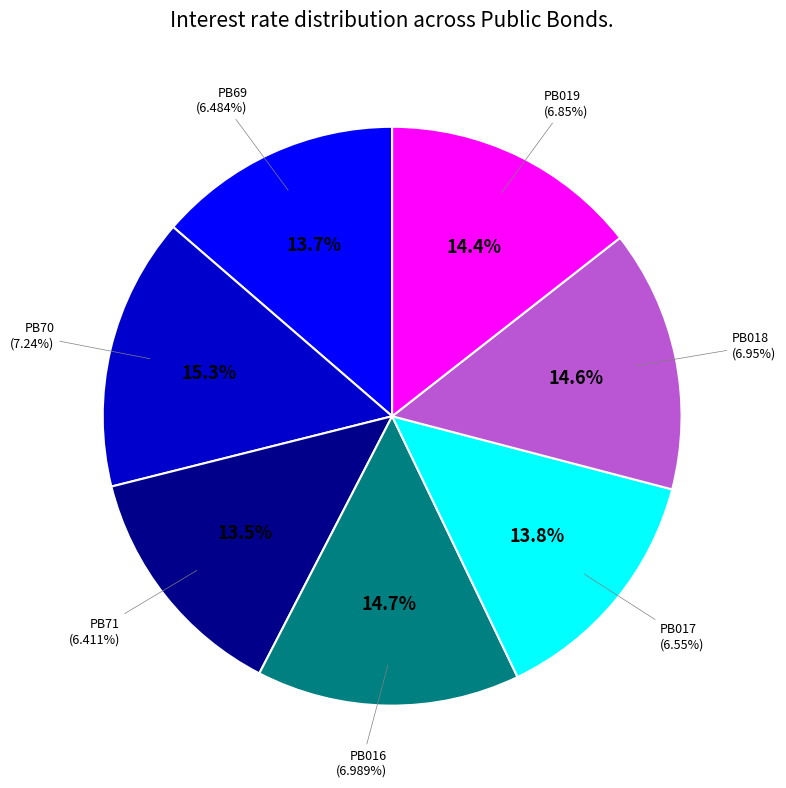

Approximately how many times larger is the value at PB018 compared to PB70?

1.0